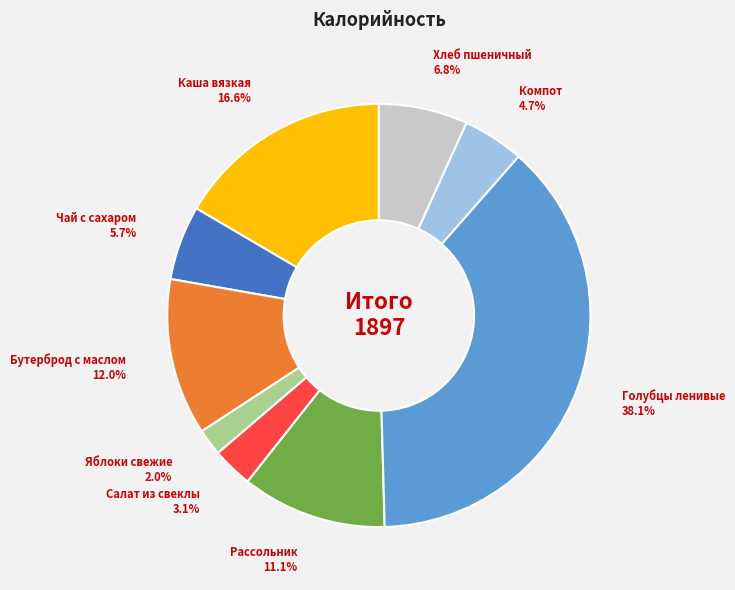

Rank the categories by value from lowest to highest.

Яблоки свежие, Салат из свеклы, Компот, Чай с сахаром, Хлеб пшеничный, Рассольник, Бутерброд с маслом, Каша вязкая, Голубцы ленивые